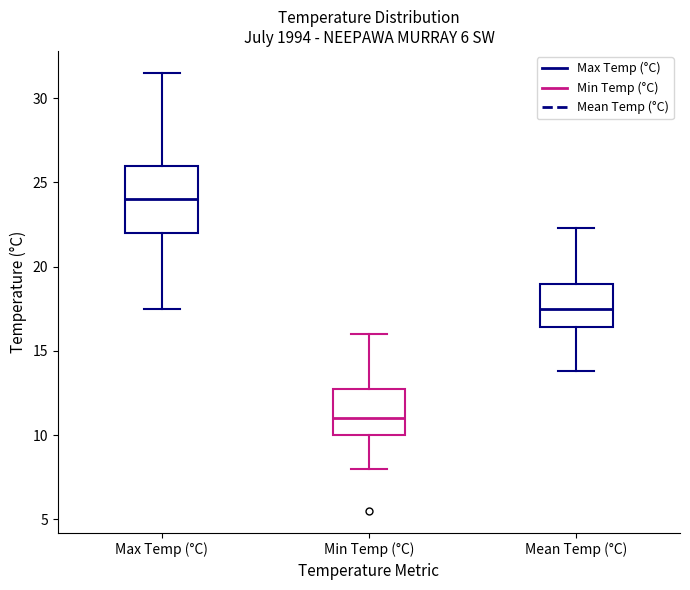

Where does the median line of the box for Max Temp (°C) sit on the y-axis? The values are not printed on the chart, so give them approximately, as read against the axis.

24.0